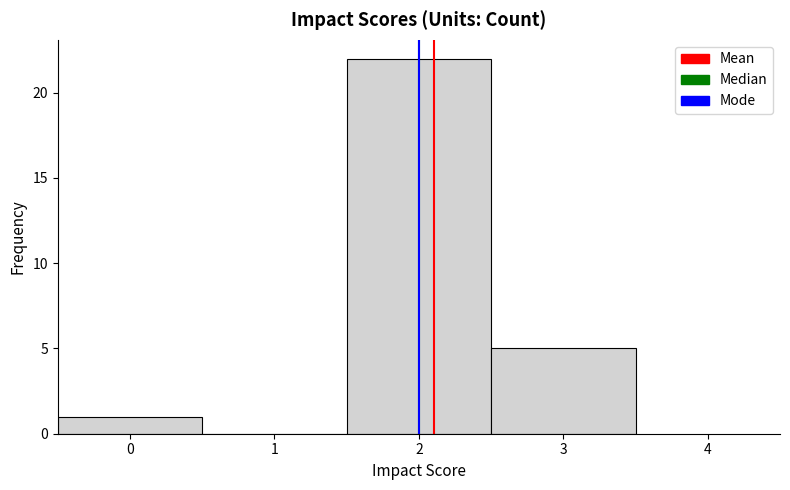

Reading left to right, list every bar in this chart as the range it spans on the x-axis followed by its height. The values are not printed on the chart, so give them approximately, as read against the axis.

-0.5 to 0.5: 1
0.5 to 1.5: 0
1.5 to 2.5: 22
2.5 to 3.5: 5